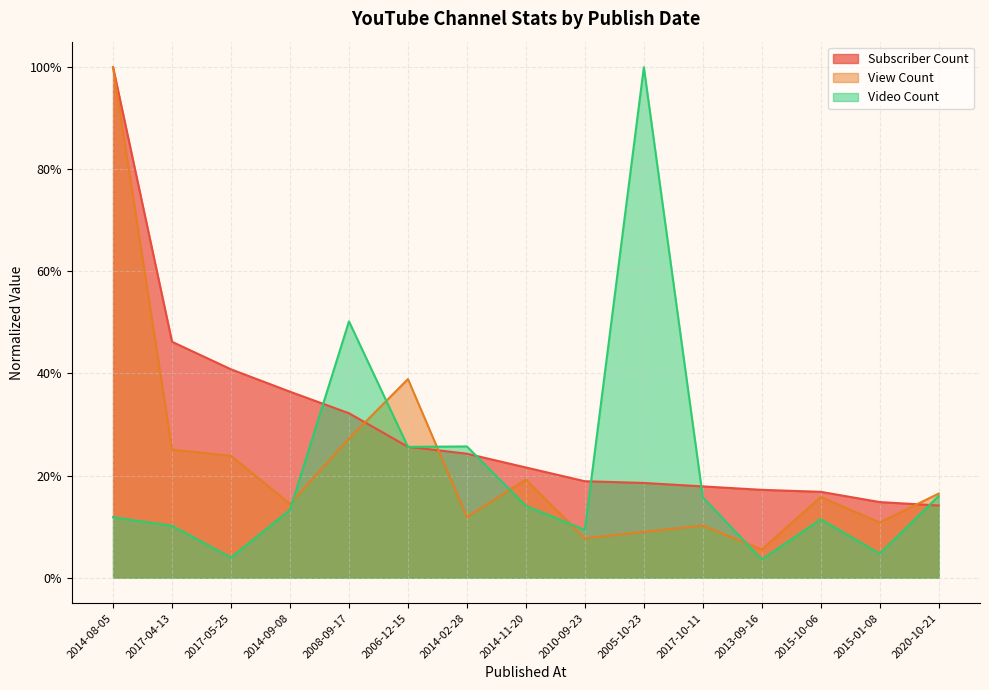

Does the chart have visible grid lines?

Yes